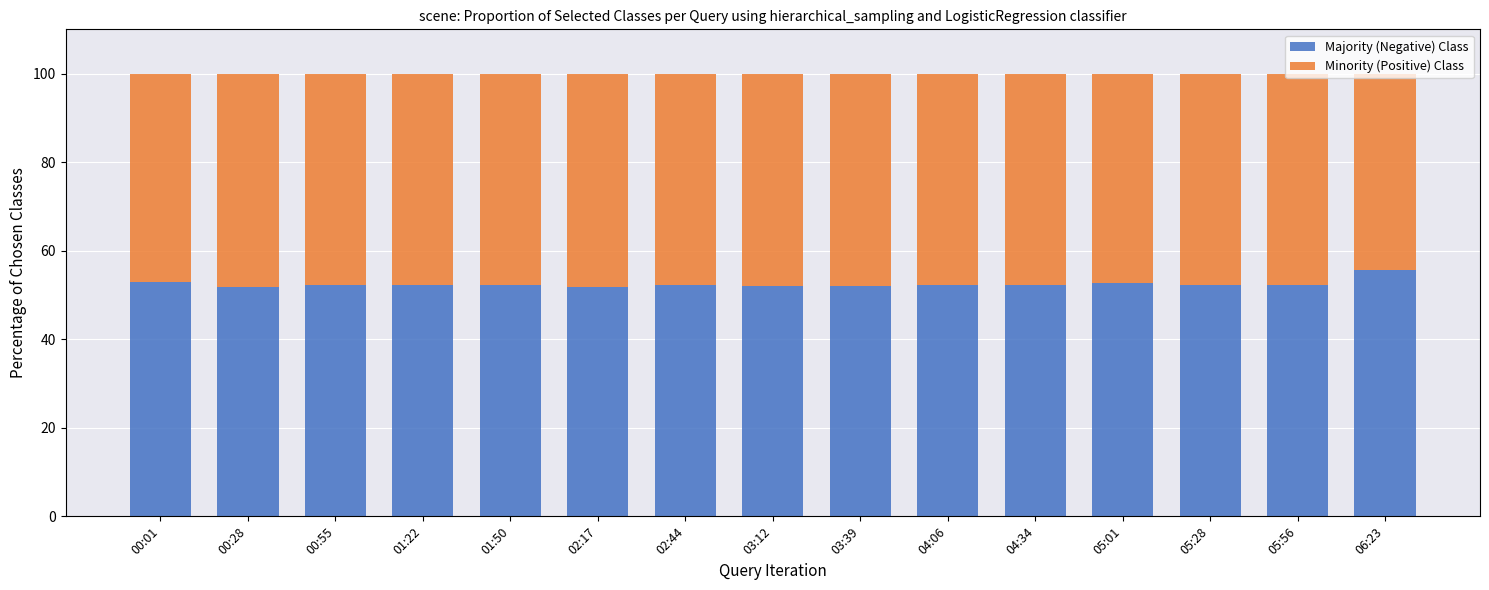

What is the total value across all series at 00:55?

100.0